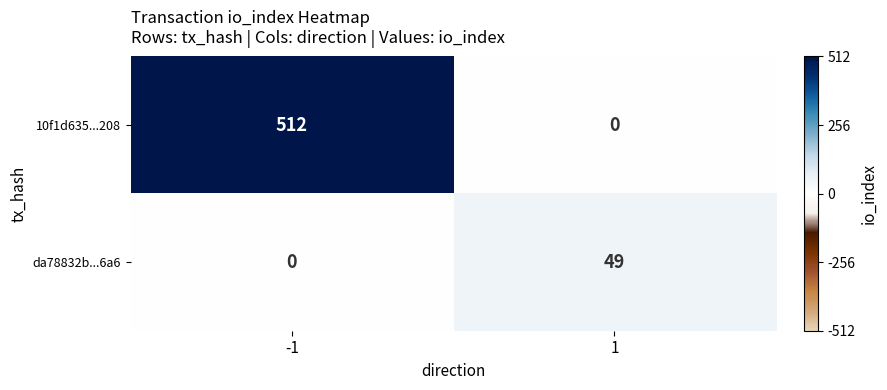

True or false: 10f1d635...208 has a value of 776 at -1.

False